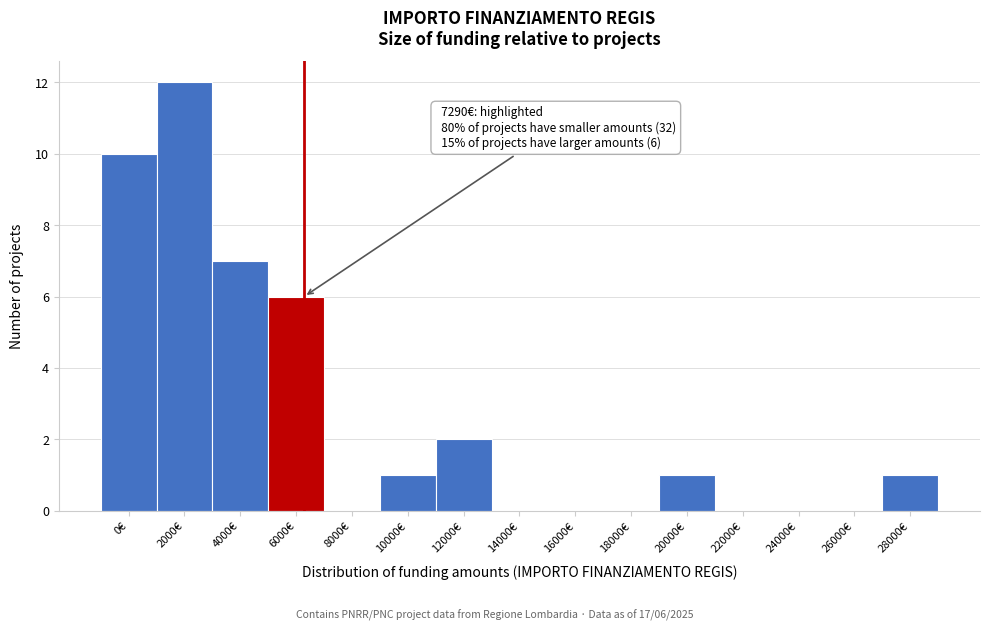

Reading right to left, transcribe all the data shown in this chart.

28000€=1	26000€=0	24000€=0	22000€=0	20000€=1	18000€=0	16000€=0	14000€=0	12000€=2	10000€=1	8000€=0	6000€=6	4000€=7	2000€=12	0€=10